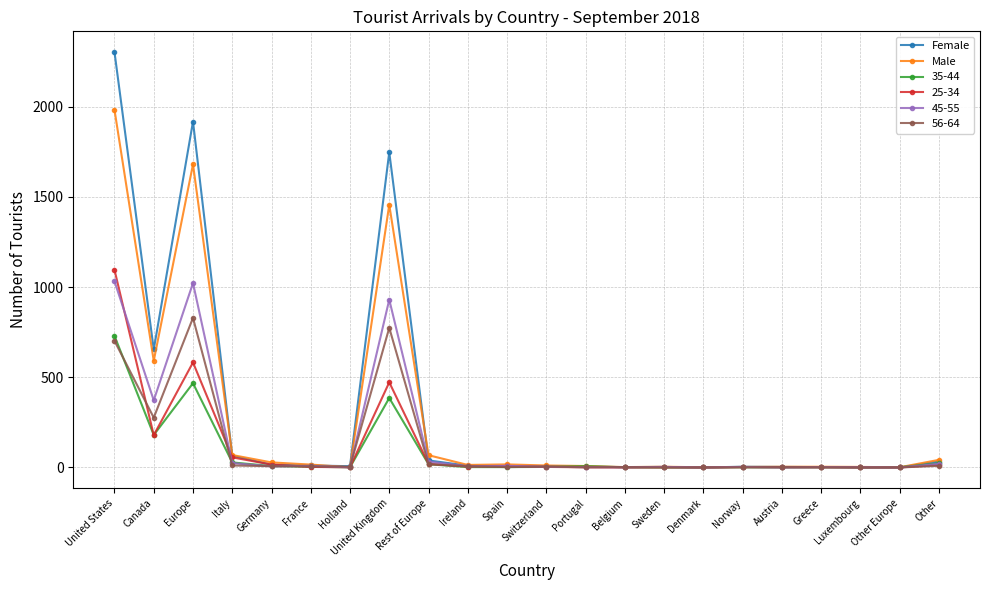

At how many categories does at least one series exceed 1133?

3